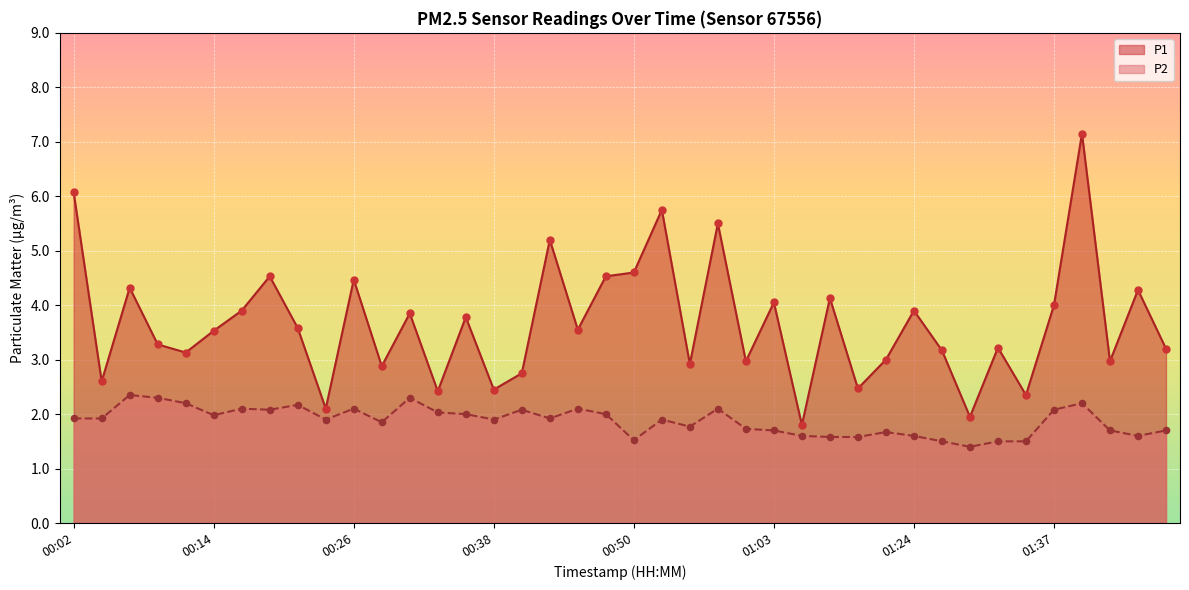

What is the total value across all series at 00:28?

4.7